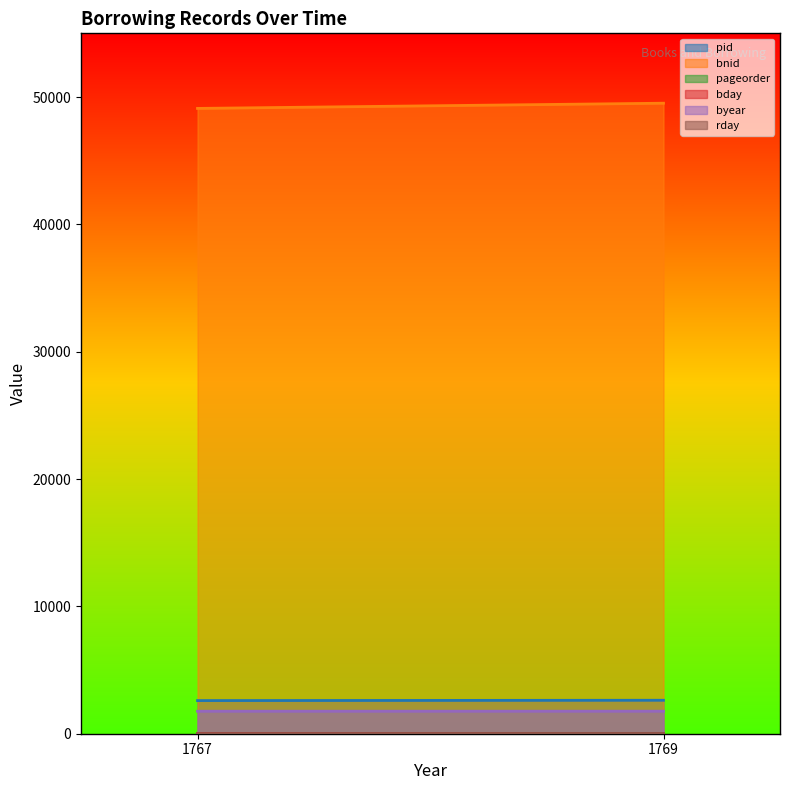

The bday series shows 9 at 1767. True or false?

False